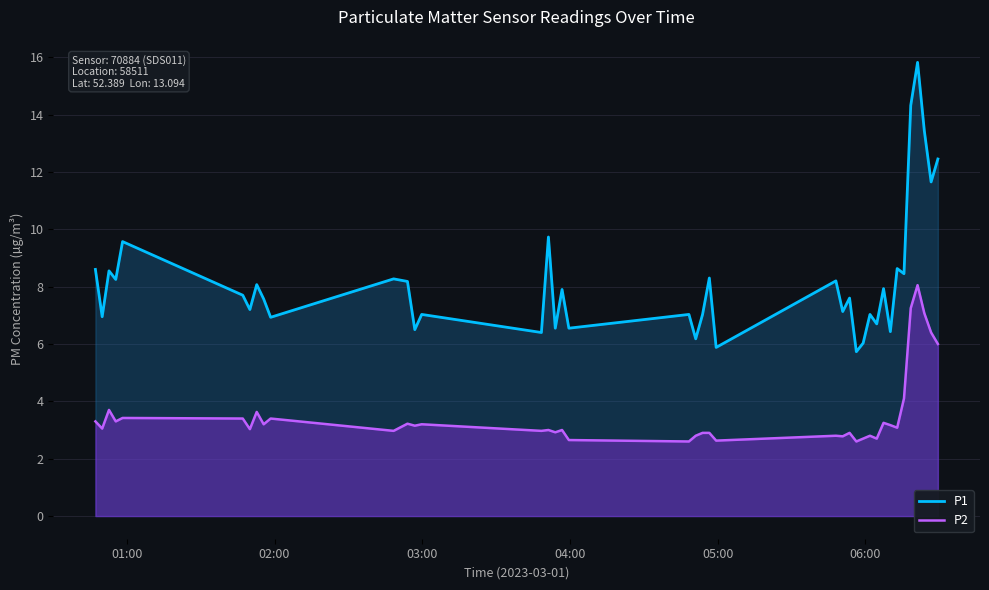

Which series has the largest range (max minus min)?

P1